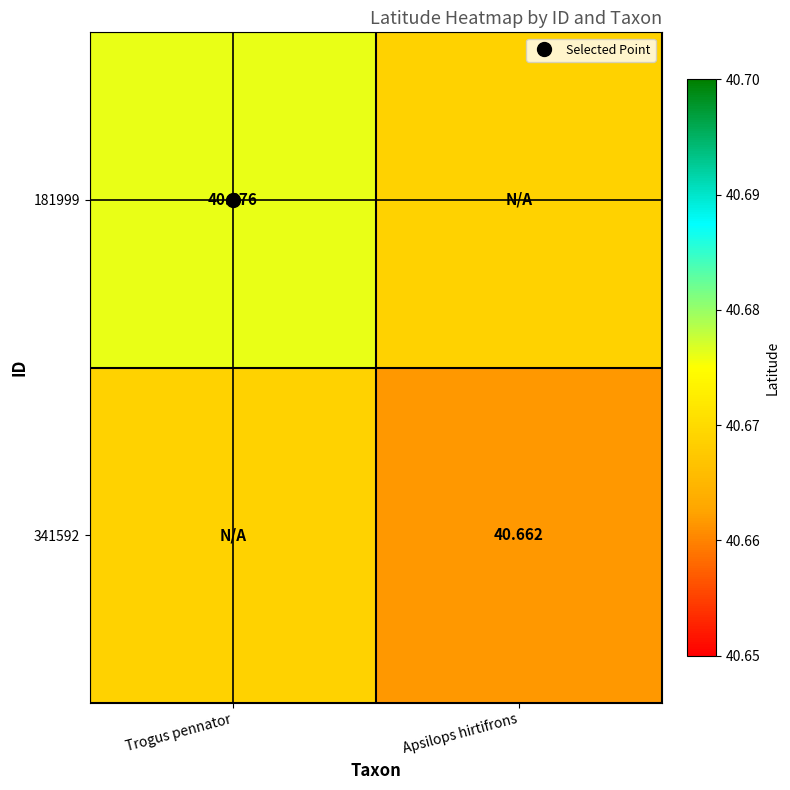

The 181999 series shows 16.3 at Trogus pennator. True or false?

False